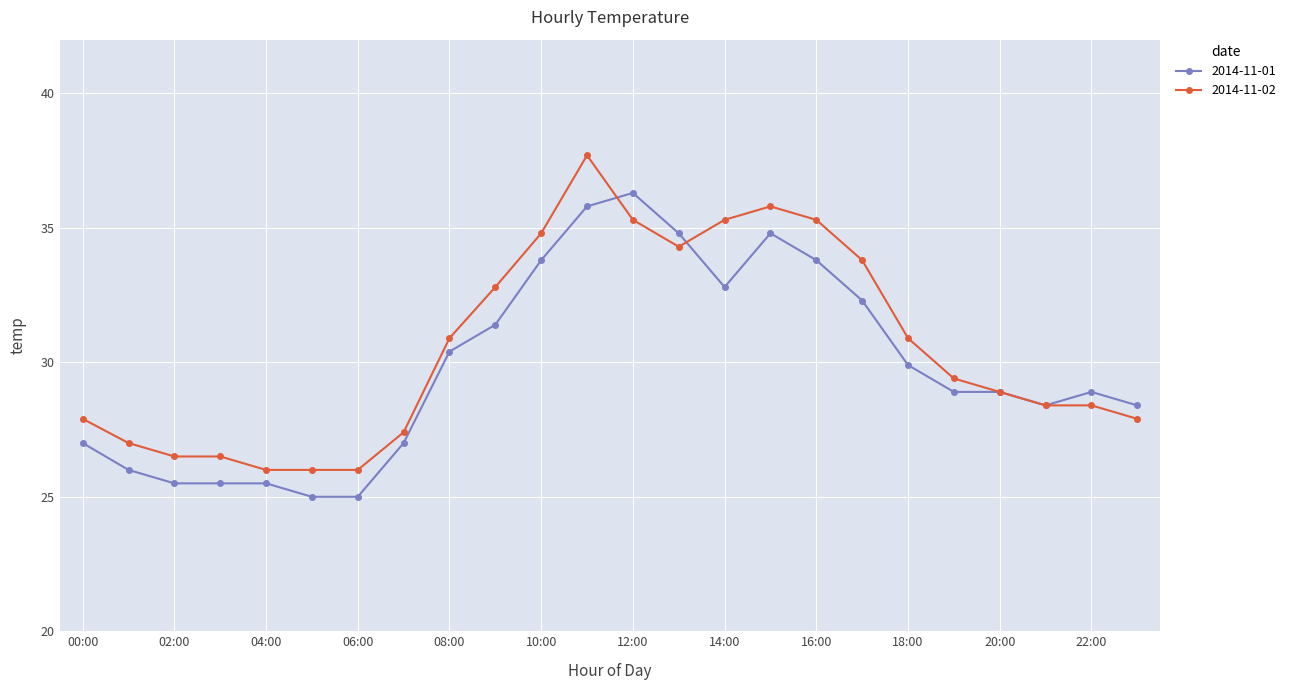

Rank the series by their maximum value, from highest to lowest.

2014-11-02, 2014-11-01